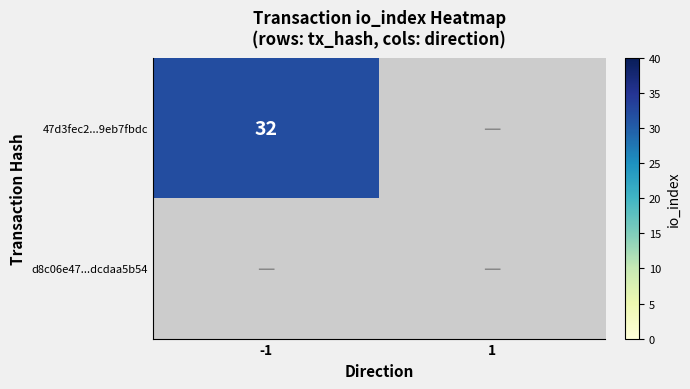

List the series in order of their peak value, lowest first.

d8c06e47ebcf9785d4db0db5ed0828dcdaa5b54, 47d3fec29ce576a60458d9eb7fbdc4022960b8d